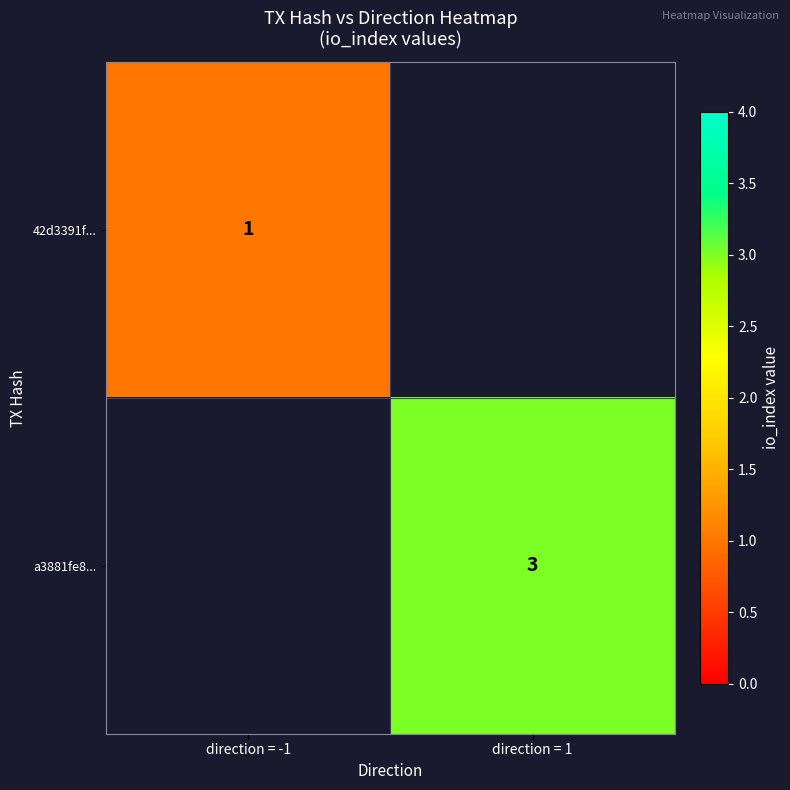

Is it true that a3881fe8... equals 4 at direction = 1?

False